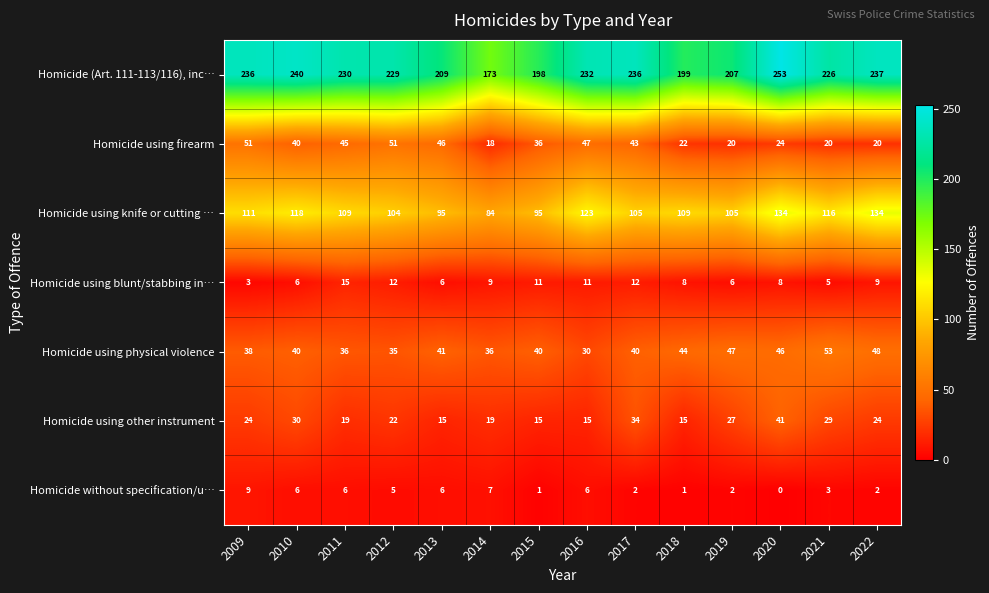

Which series has the largest total across all categories?

Homicide (Art. 111-113/116), inc…